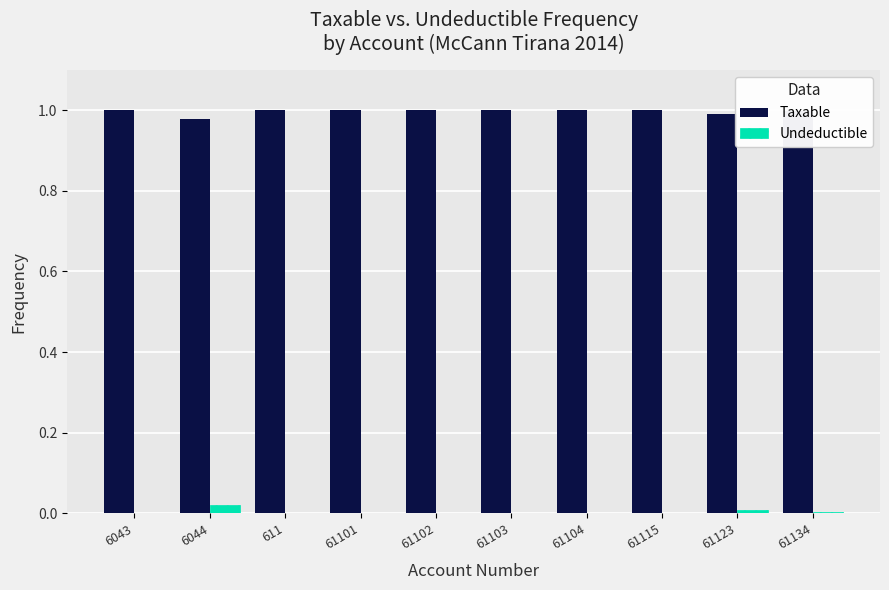

Is it true that Taxable equals 0.5 at 61101?

False